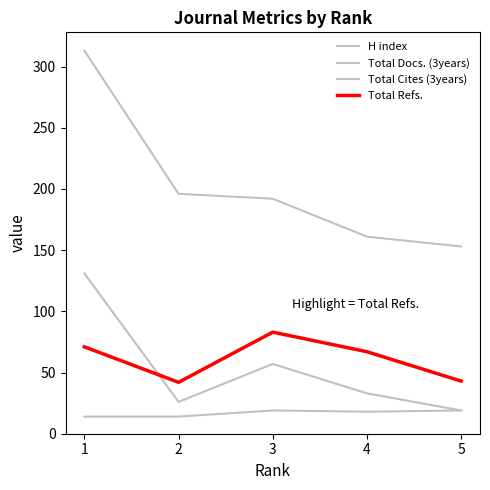

List the labels in order of Total Cites (3years) value, largest first.

1, 3, 4, 2, 5